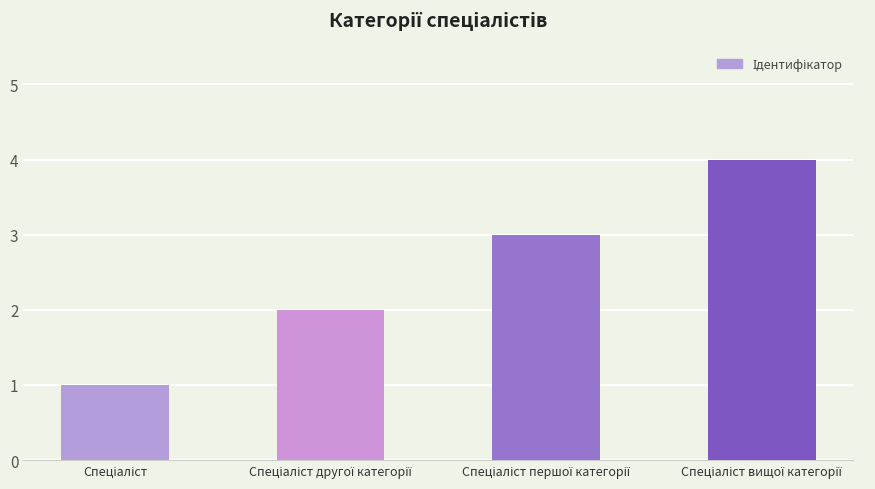

How many data points does each series have?

4